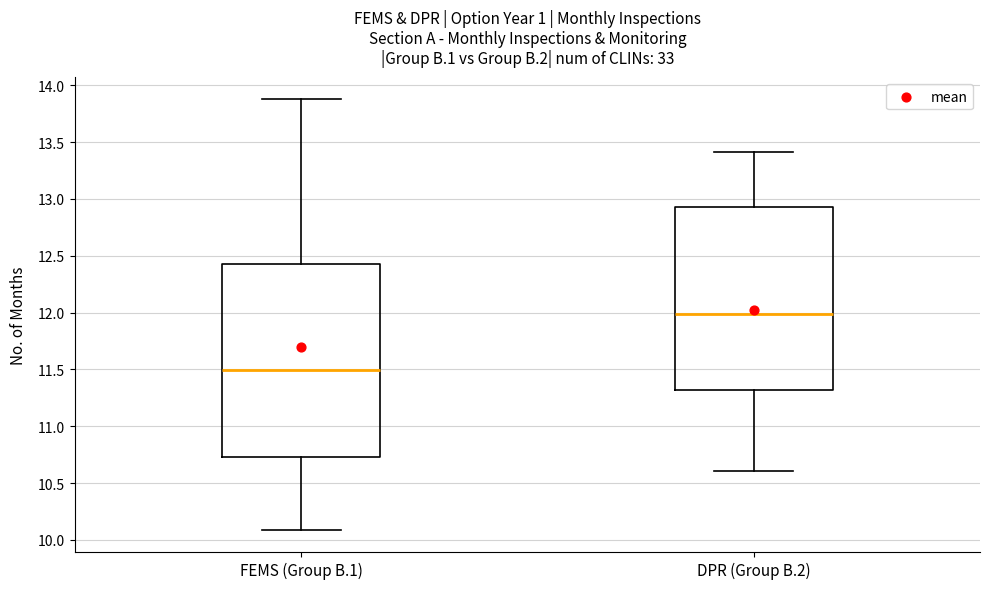

Which box is the tallest, from its lower edge to its upper edge?

FEMS (Group B.1)